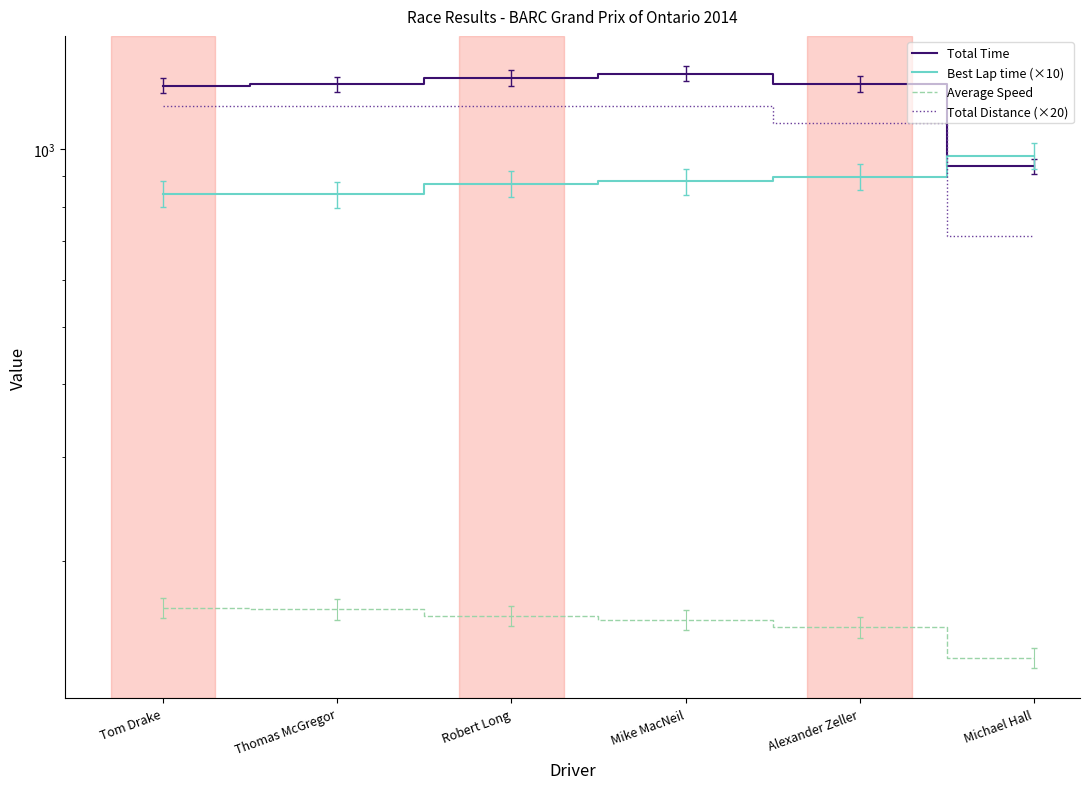

Which series has the largest total across all categories?

Total Time